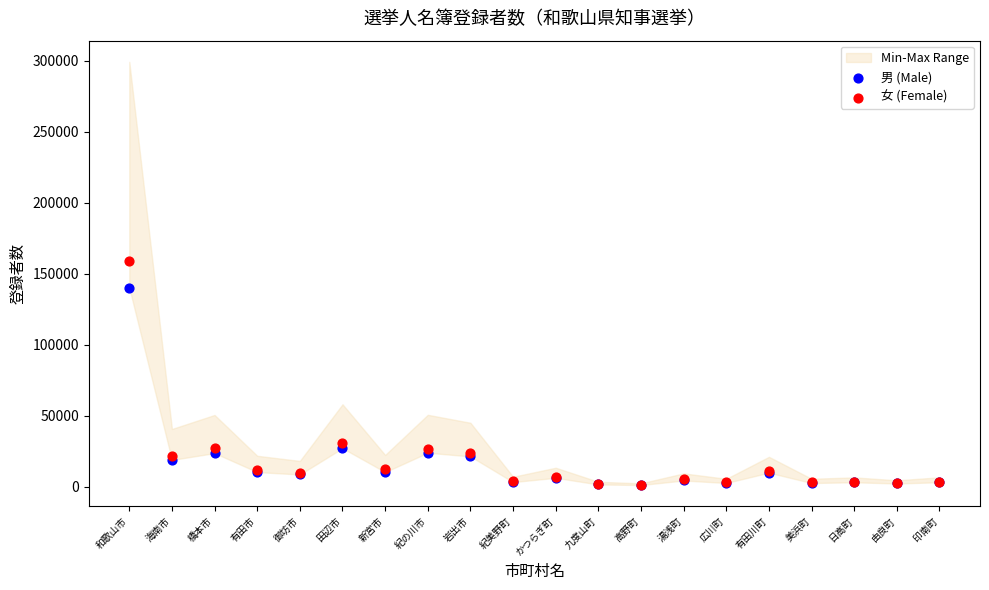

Across all series, what Y value is closest to 80101?

30918